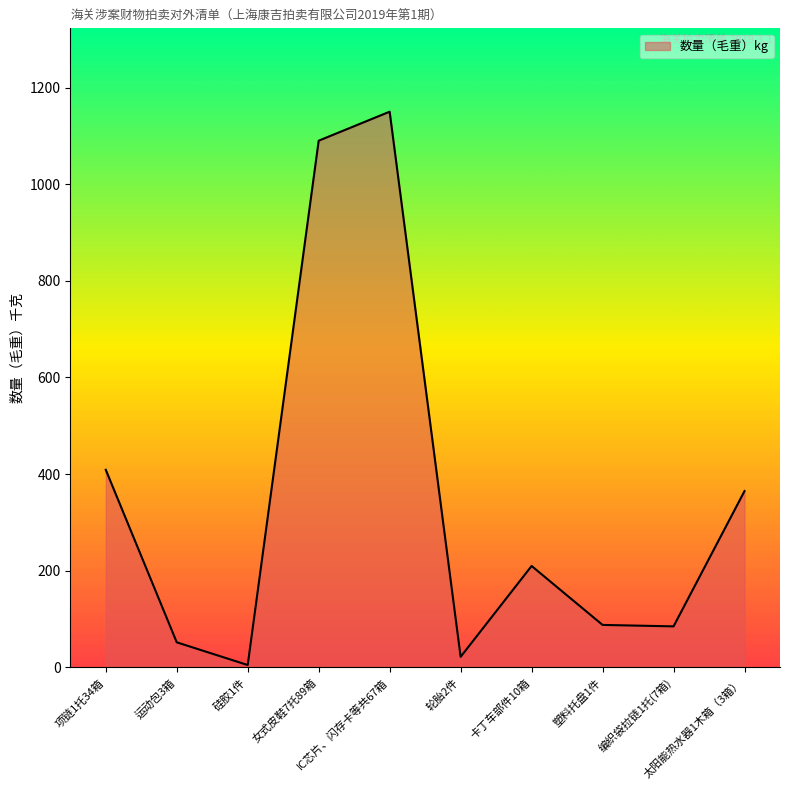

What is the greatest value displayed?

1150